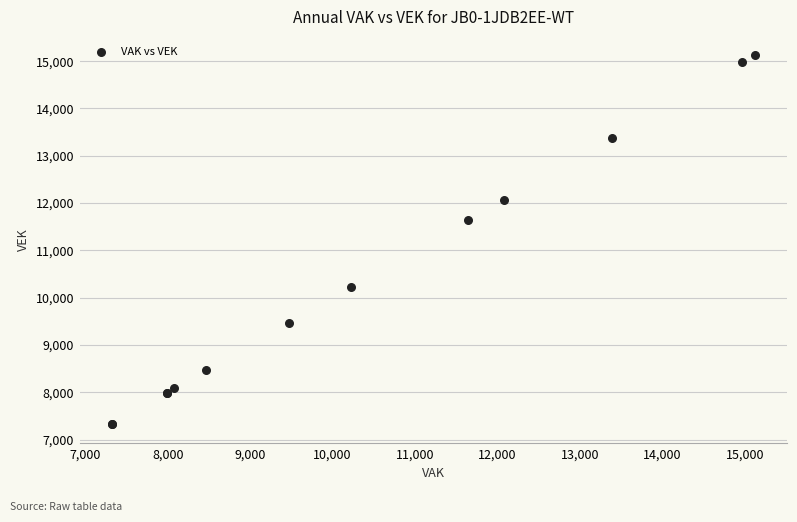

What Y value in the scatter plot is closest to 11222?

11641